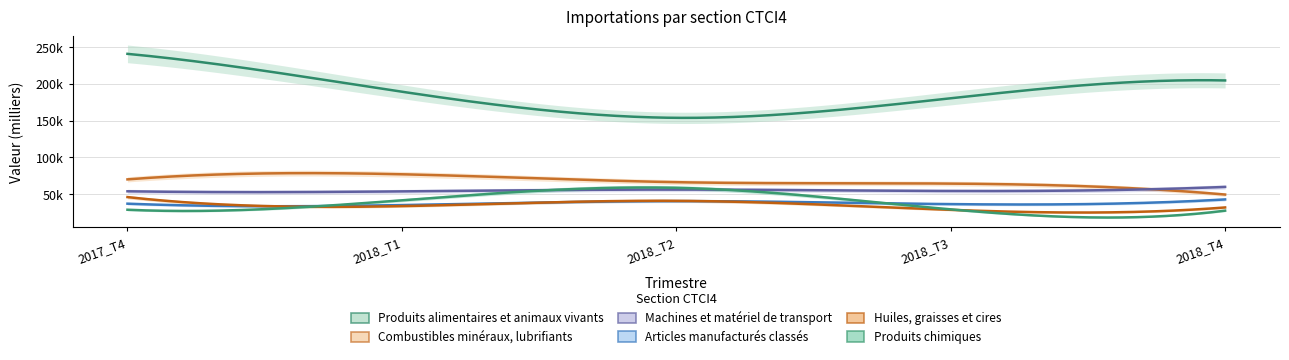

What is the value of the Combustibles minéraux, lubrifiants point at the 5th from the left?

49241.1